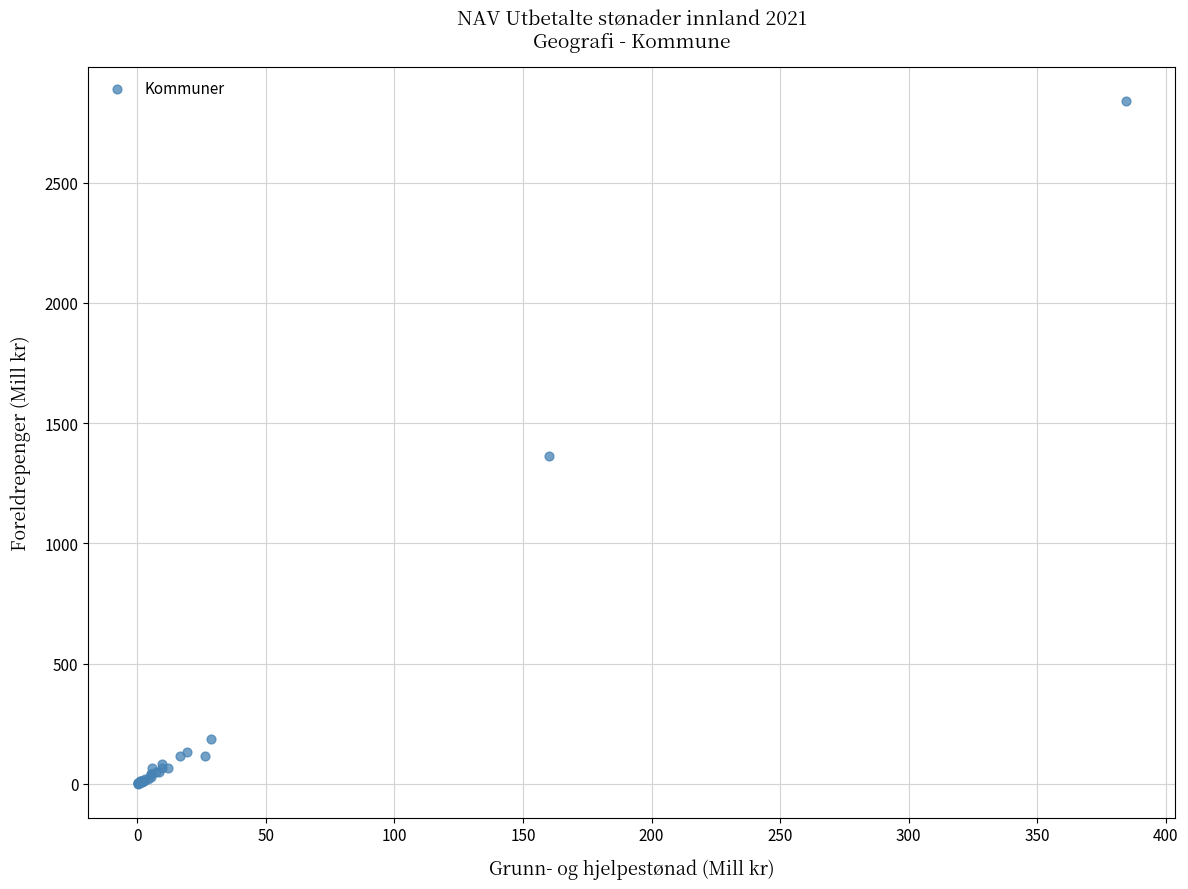

What Y value in the scatter plot is closest to 1420?

1363.0